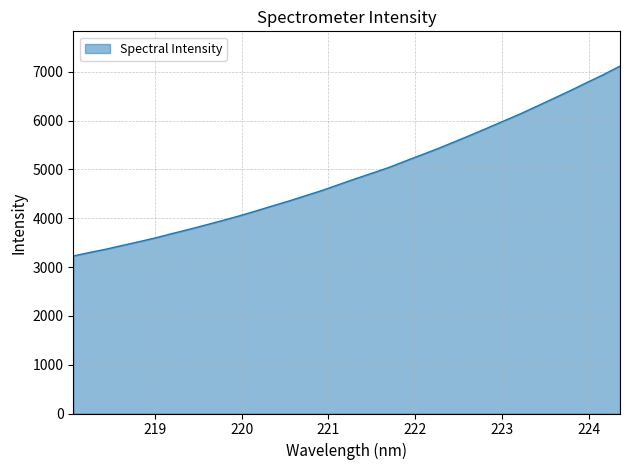

True or false: the data has more than 1 interior local peaks.

False